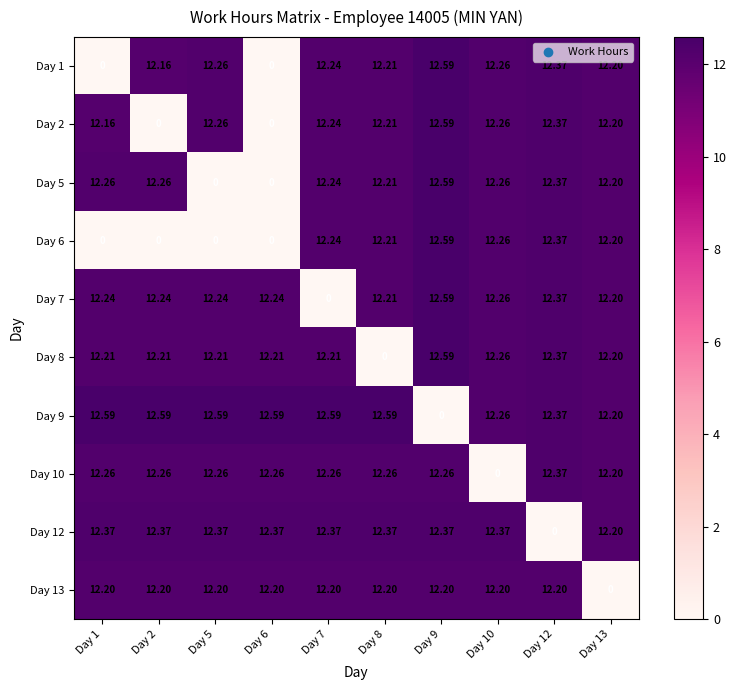

Which series has the largest total across all categories?

Day 9